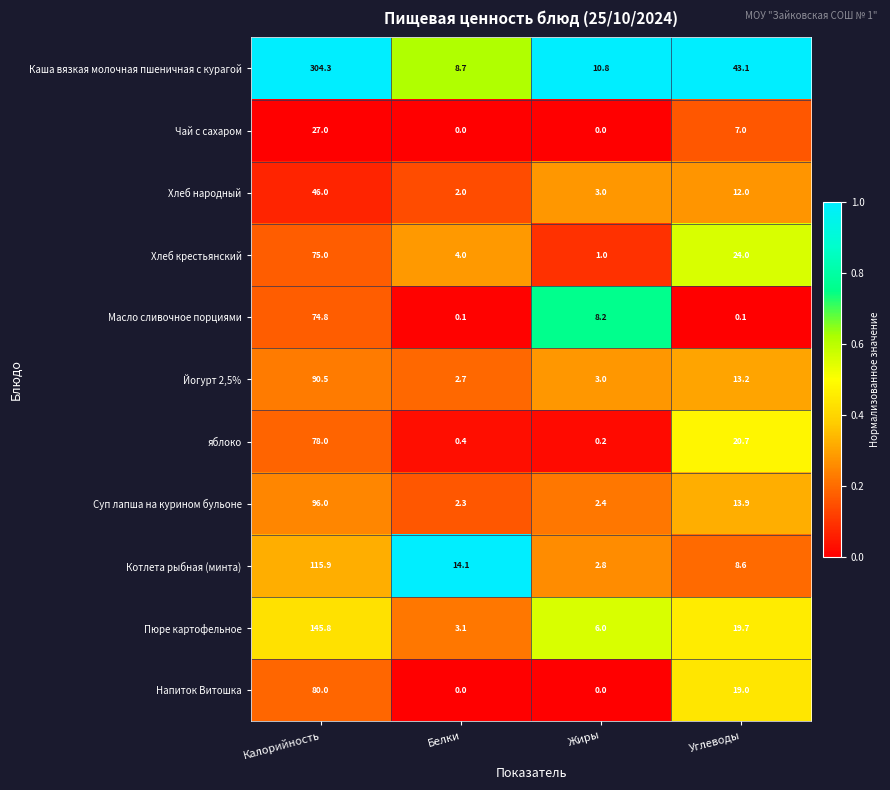

What is the difference between the second highest and second lowest values in the Пюре картофельное series?

13.7